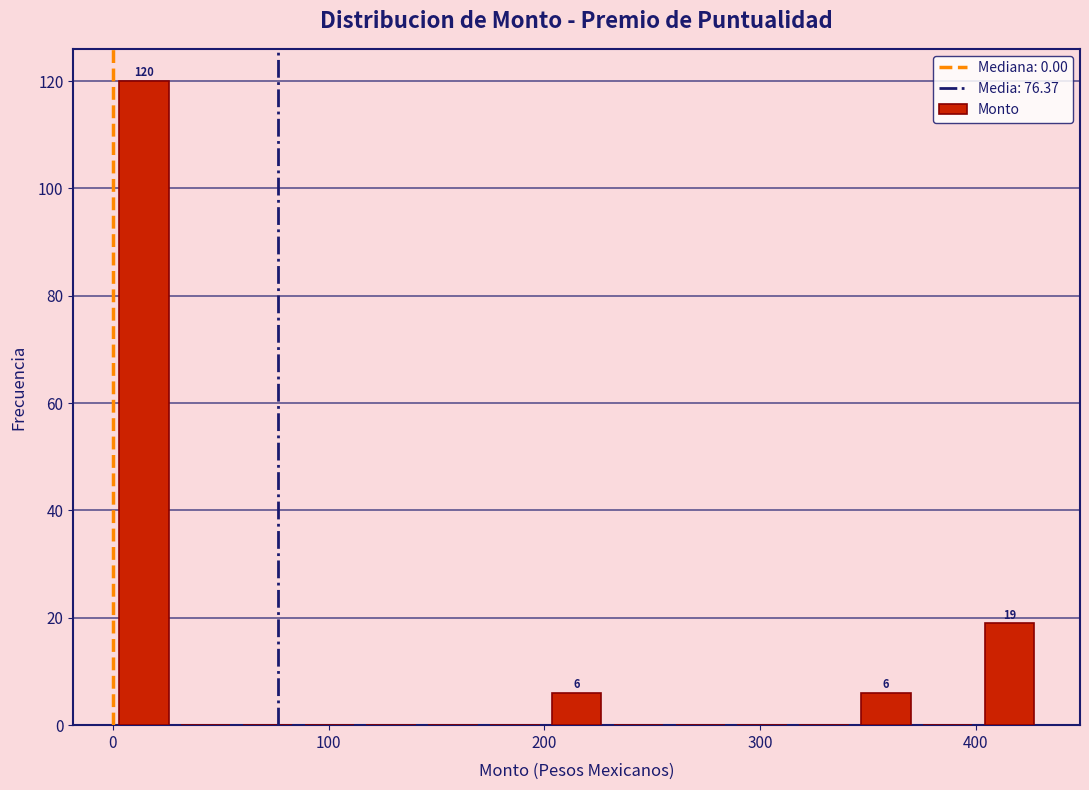

Around what value on the x-axis is the tallest bar? Give the approximate position of its centre, as read against the axis.

10